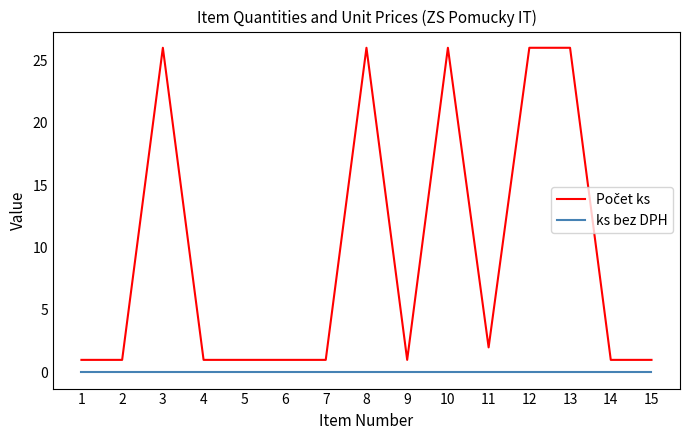

What is the maximum value shown in the chart?

26